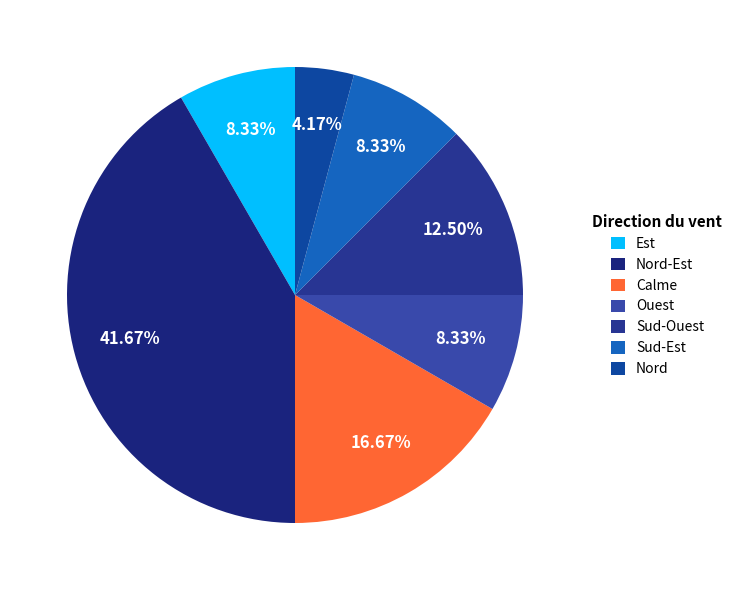

Which category has the smallest portion of the pie?

Nord